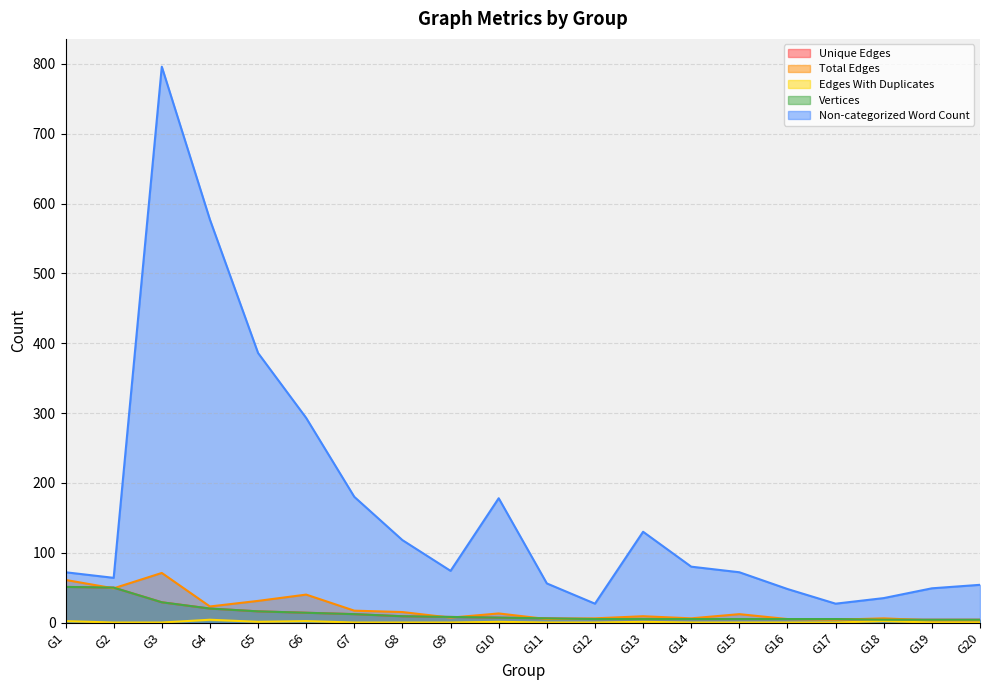

True or false: Unique Edges and Edges With Duplicates intersect in this chart.

False